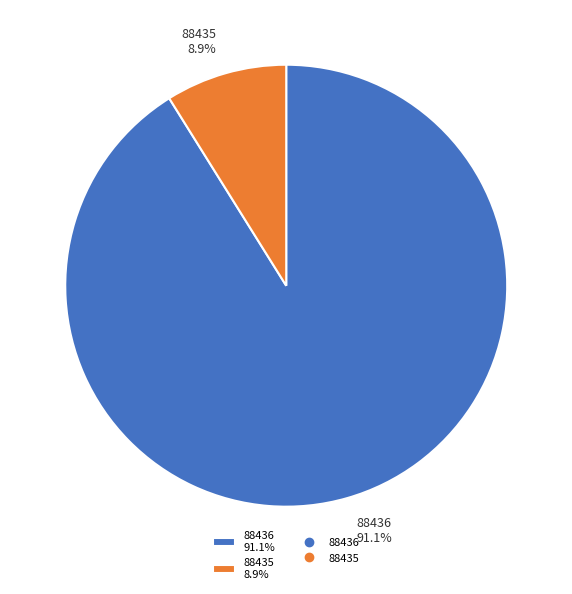

Rank the categories by value from highest to lowest.

88436, 88435